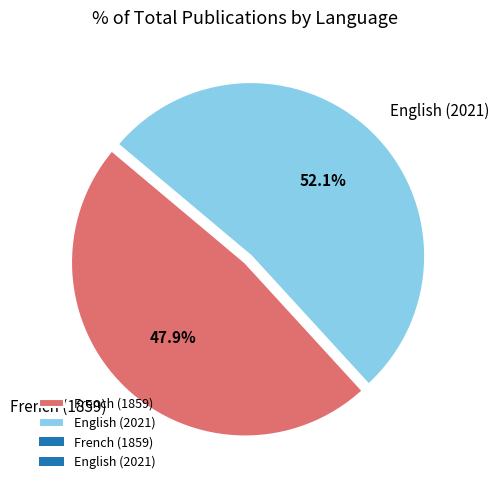

What is the majority slice?

English (2021)